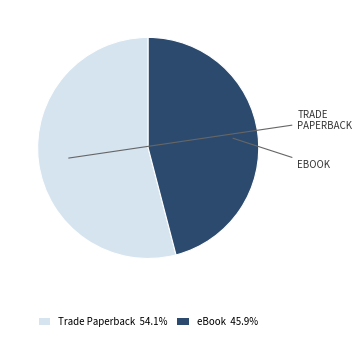

How many segments does this pie chart have?

2